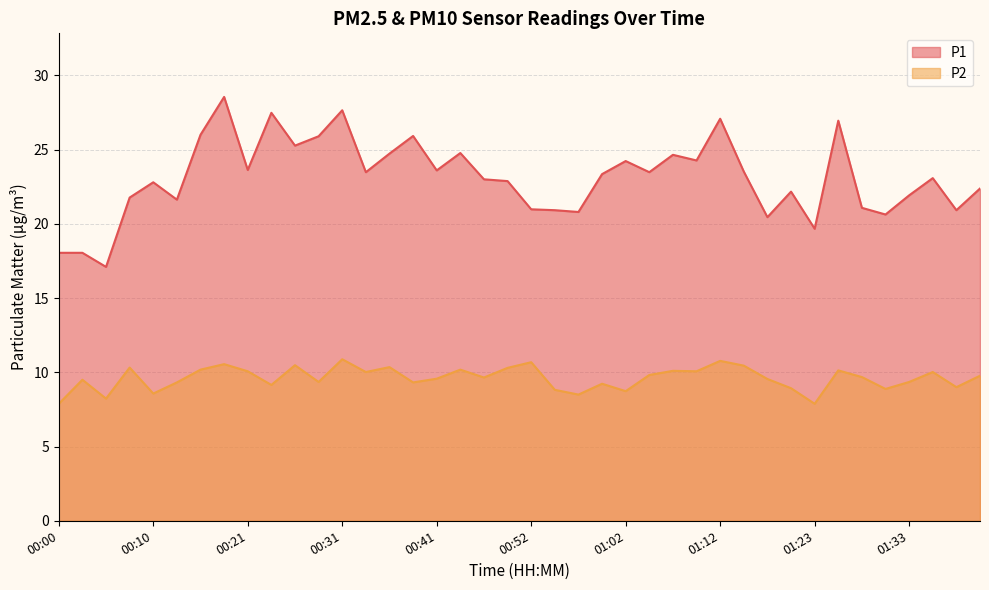

In P1, how many points are higher than both neighbors (excluding endpoints)?

12